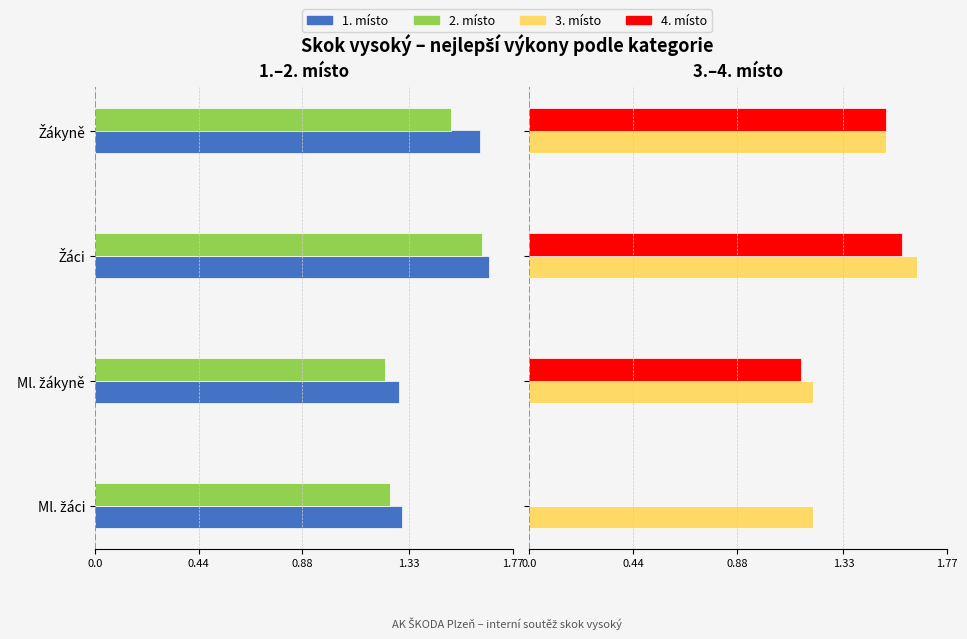

The 4. místo series shows nan at 0.0. True or false?

False